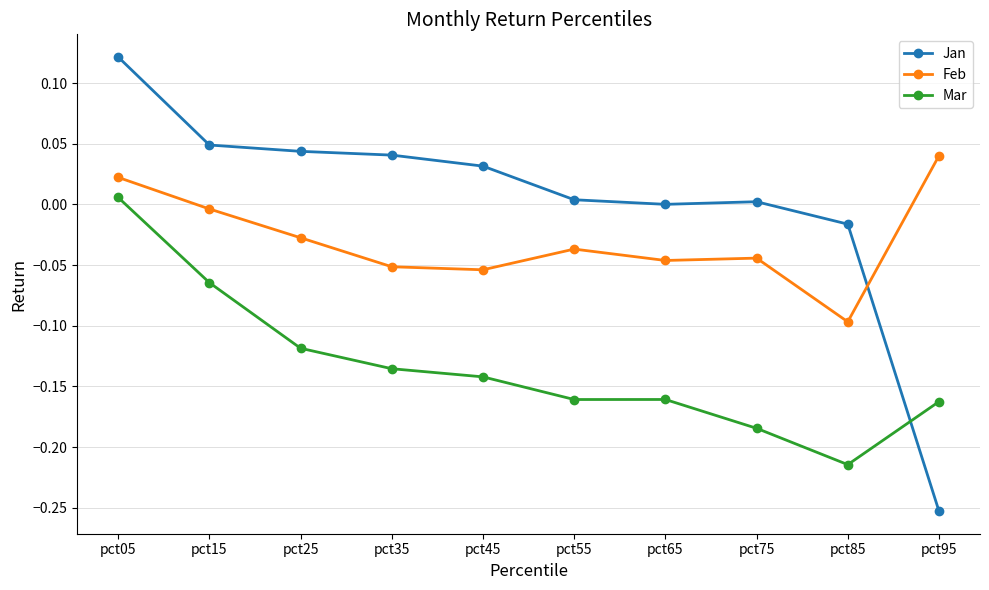

How many values in Feb are above zero?

2